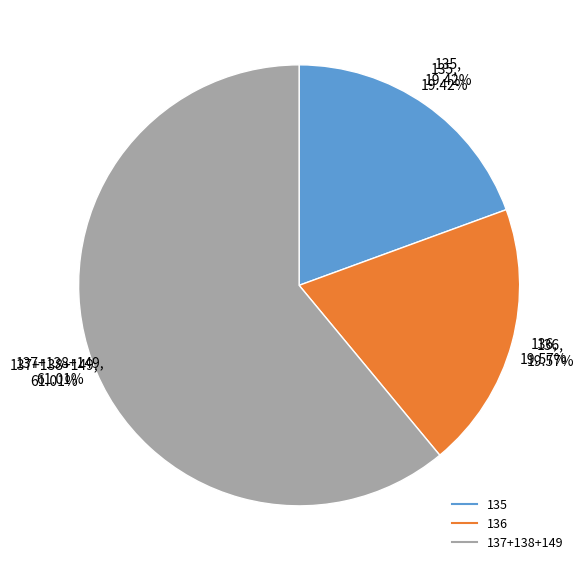

Is it true that 138 is 35% of the pie?

False